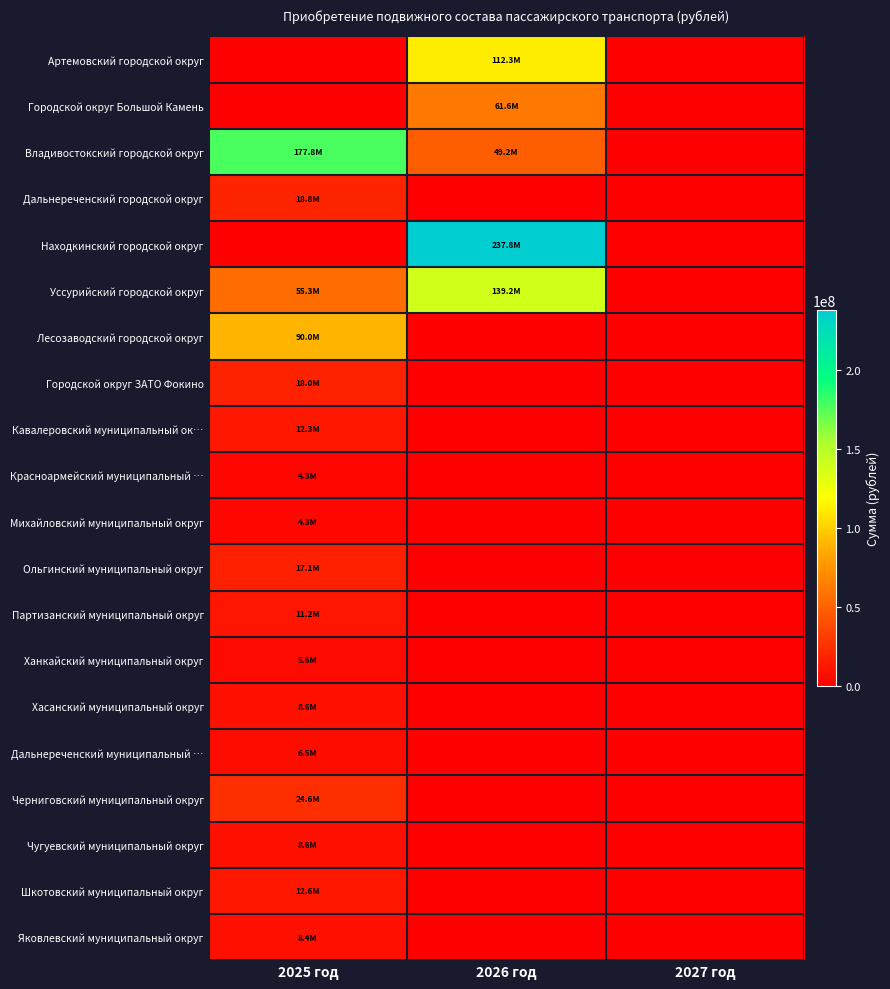

Which series changed the most between 2026 год and 2027 год?

Находкинский городской округ